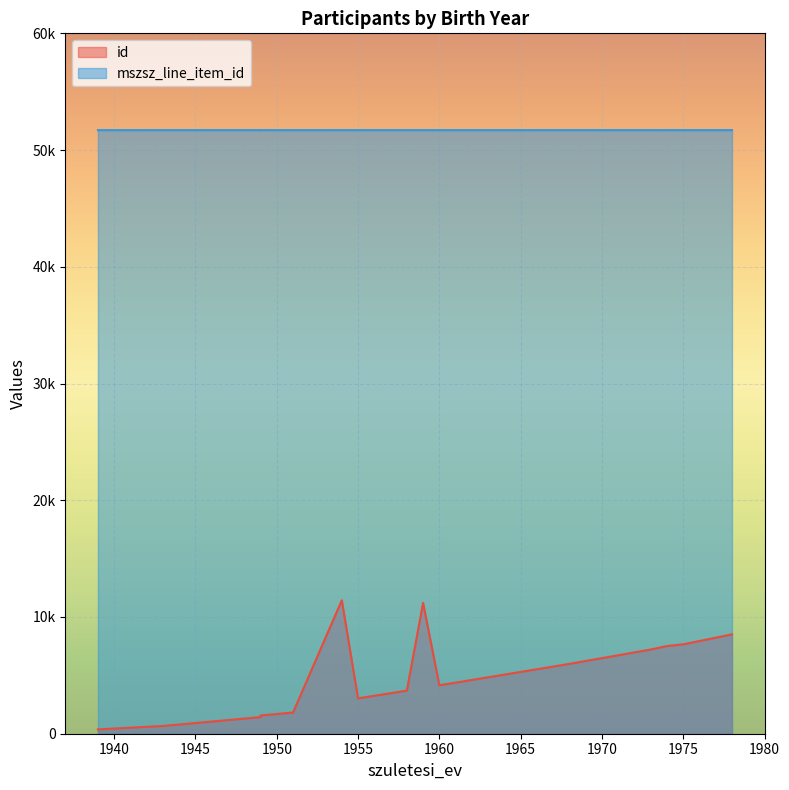

Rank the series at 1954 from highest to lowest value.

mszsz_line_item_id, id